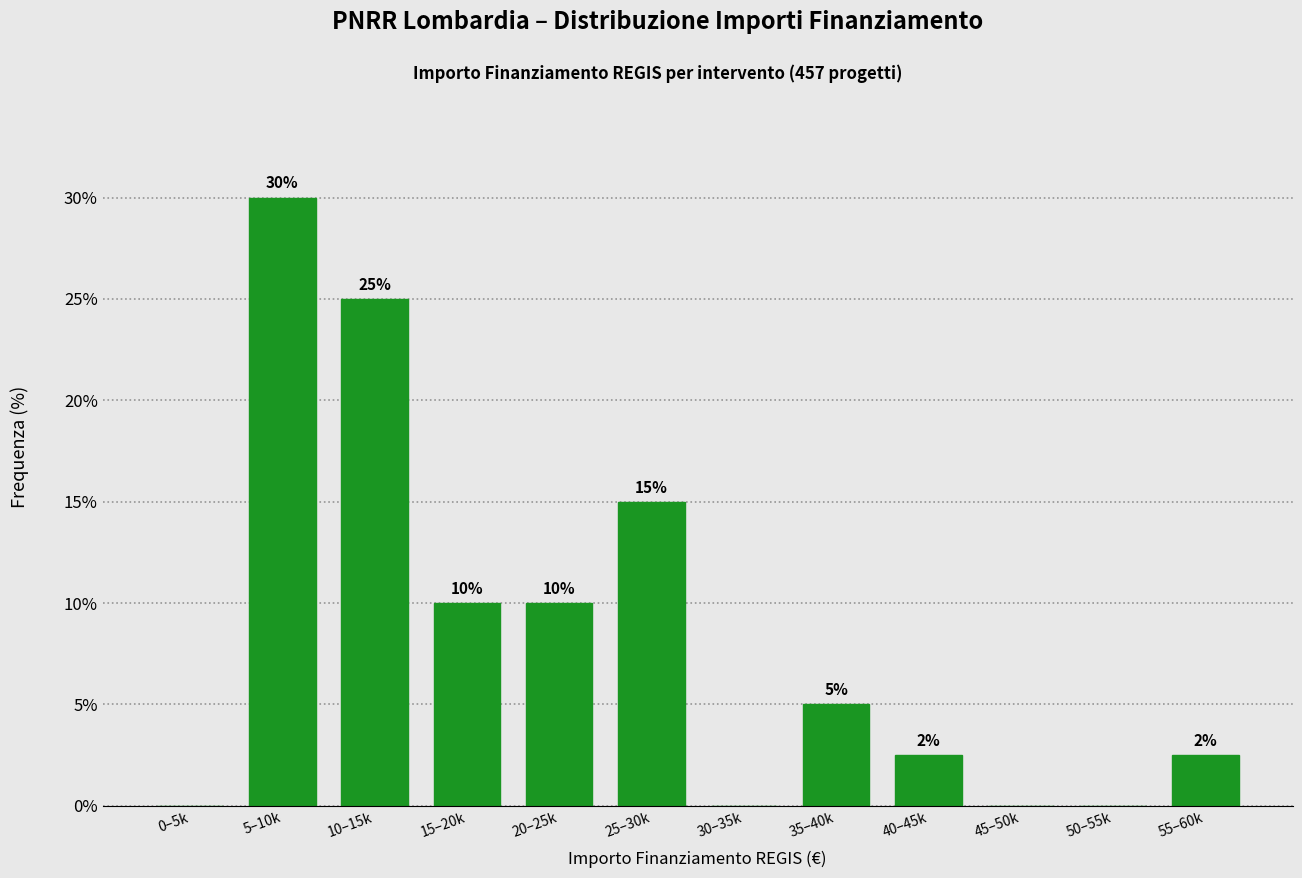

Where is the data nearest to the value 15?

25–30k